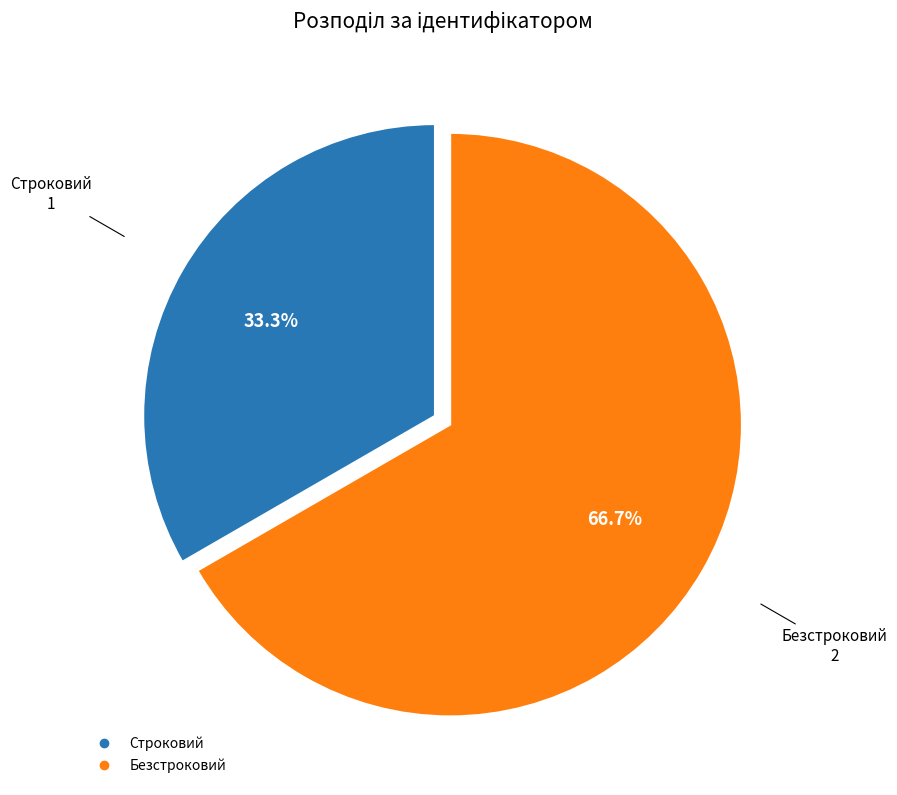

What percentage is NOT represented by Безстроковий?

33.3%